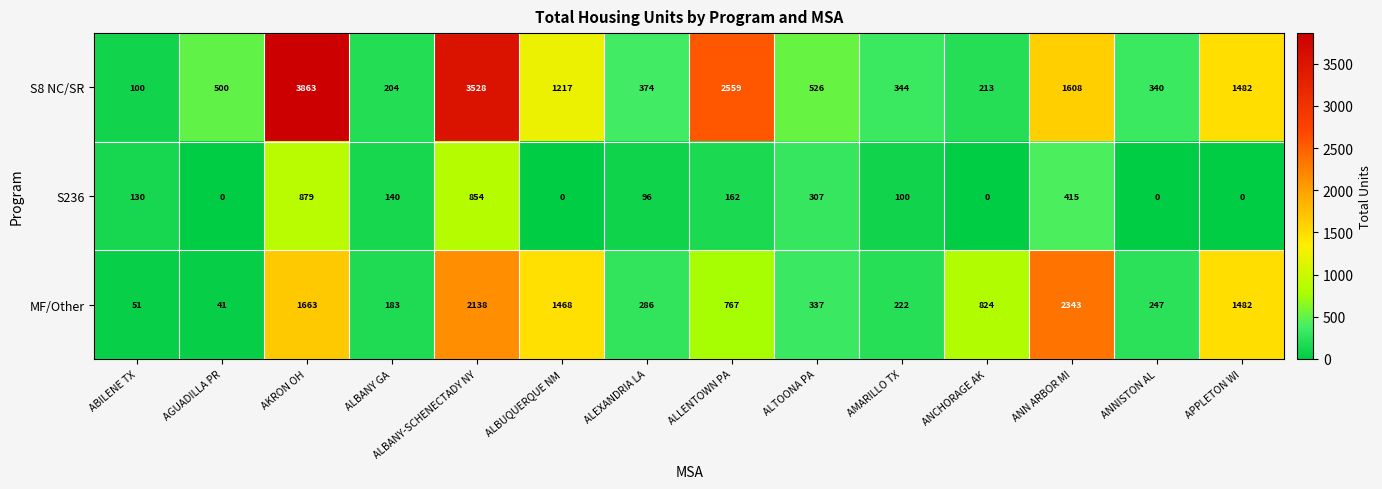

Which label corresponds to the largest value in the chart?

AKRON OH